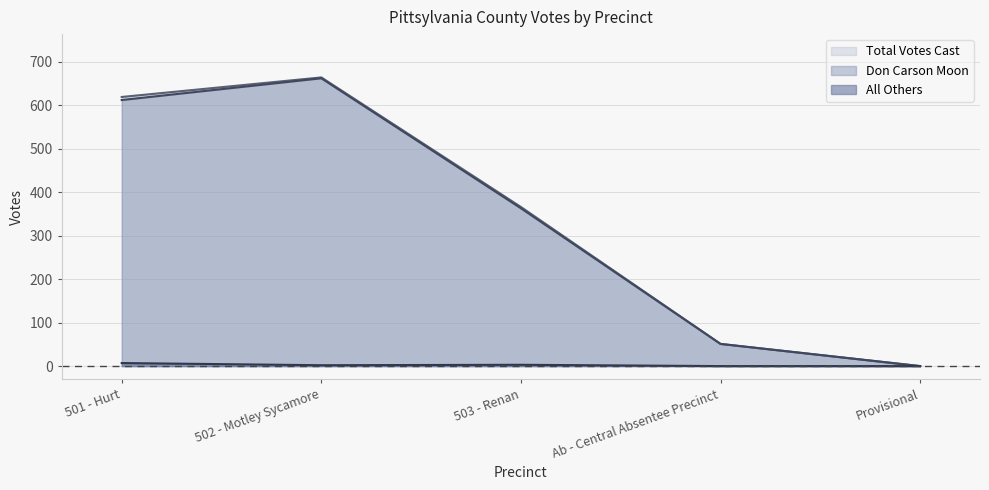

What are all the series names shown in the legend?

Total Votes Cast, Don Carson Moon, All Others